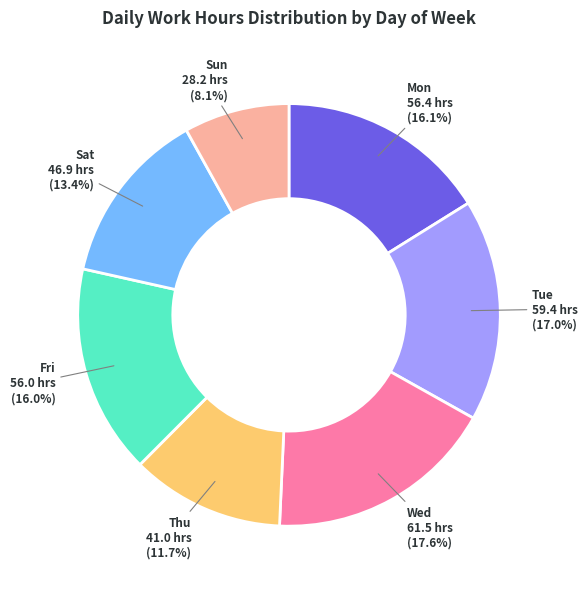

How many slices are in this pie chart?

7